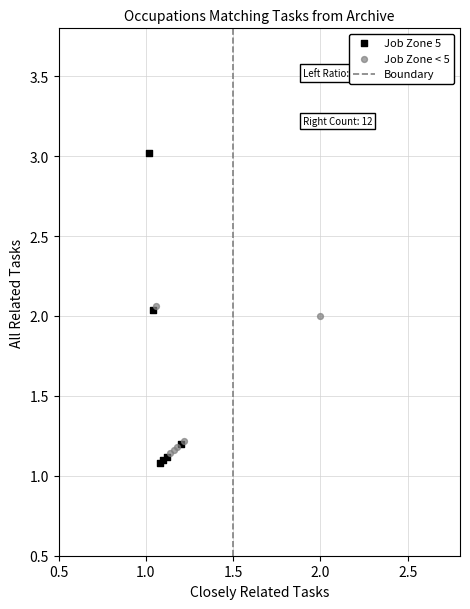

Which series reaches the maximum Y coordinate?

Job Zone 5